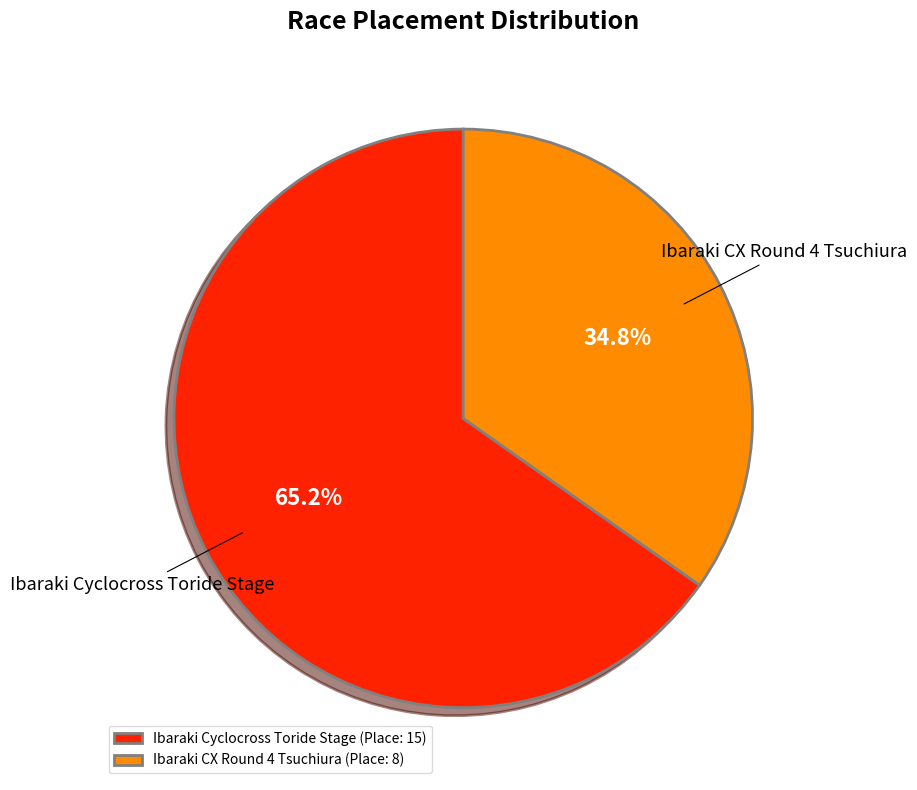

What is the majority slice?

Ibaraki Cyclocross Toride Stage